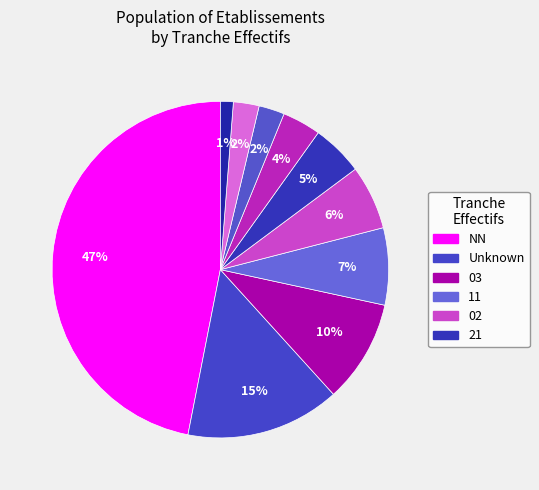

How many slices are in this pie chart?

10